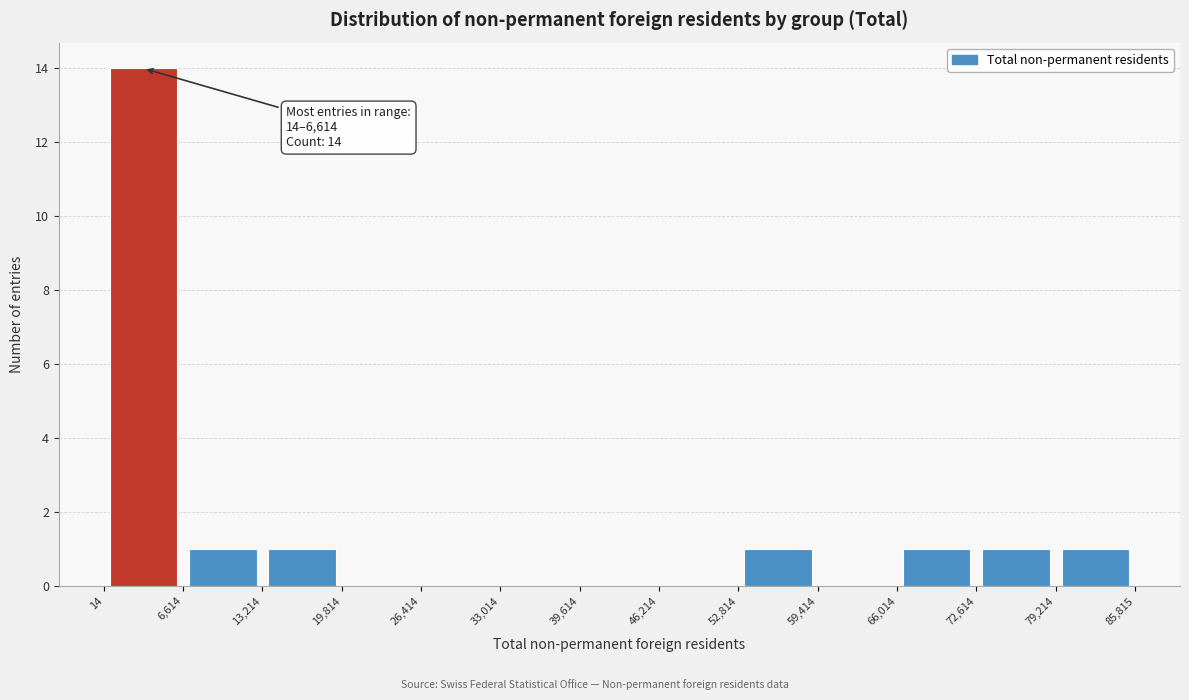

Over which range of the x-axis is the bar tallest?

14 to 6,614